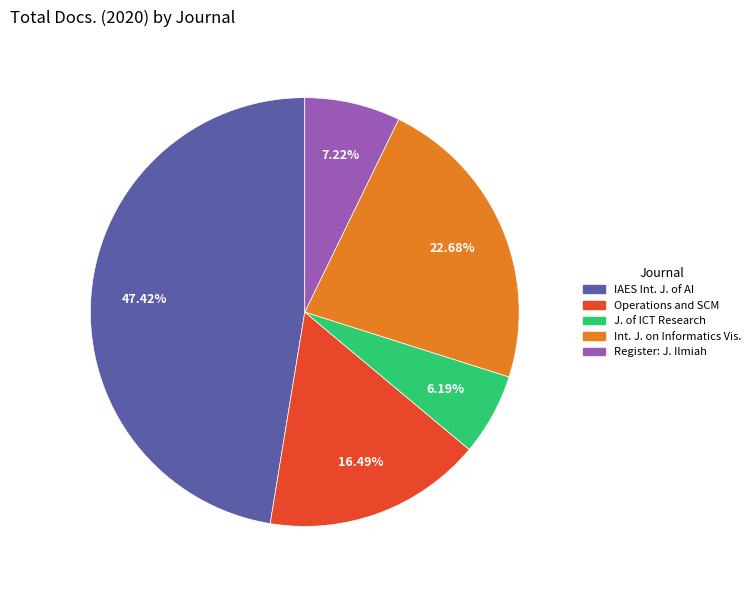

Does any single category account for the majority?

No